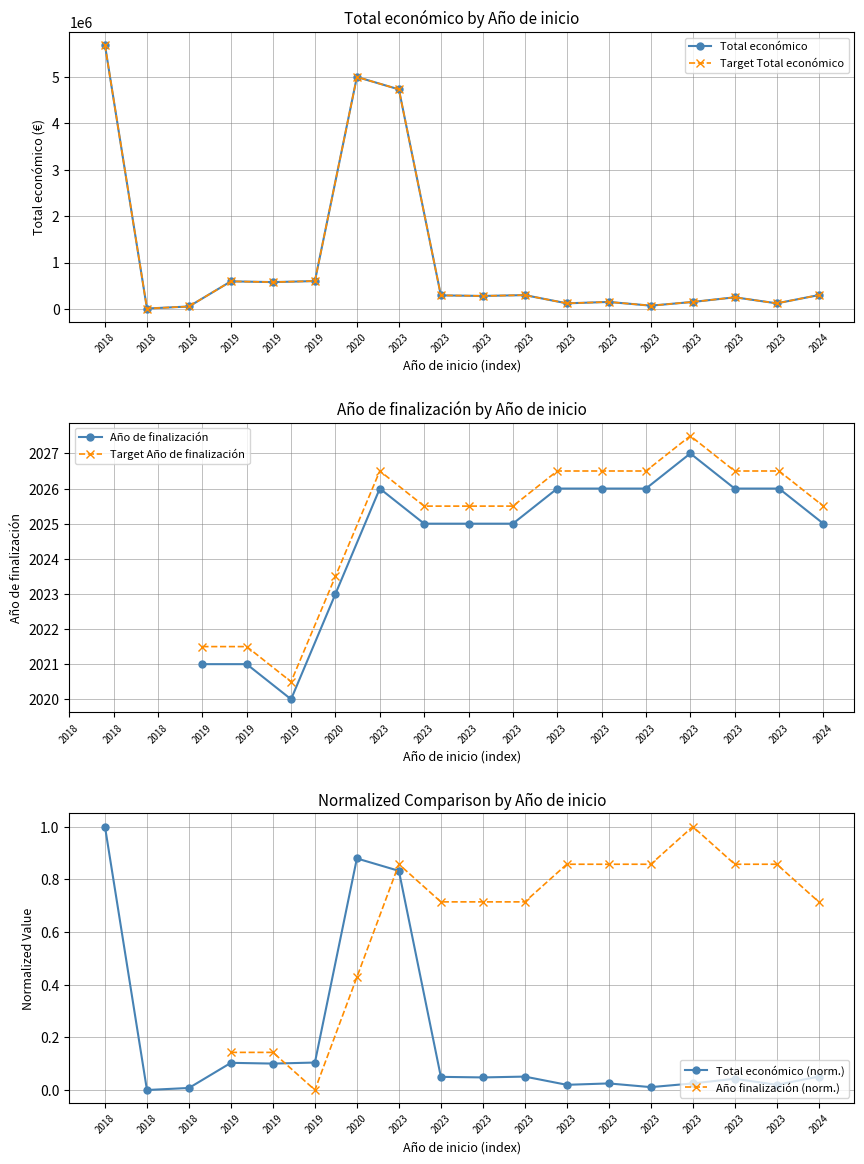

How many interior local valleys does the Total económico series have?

6